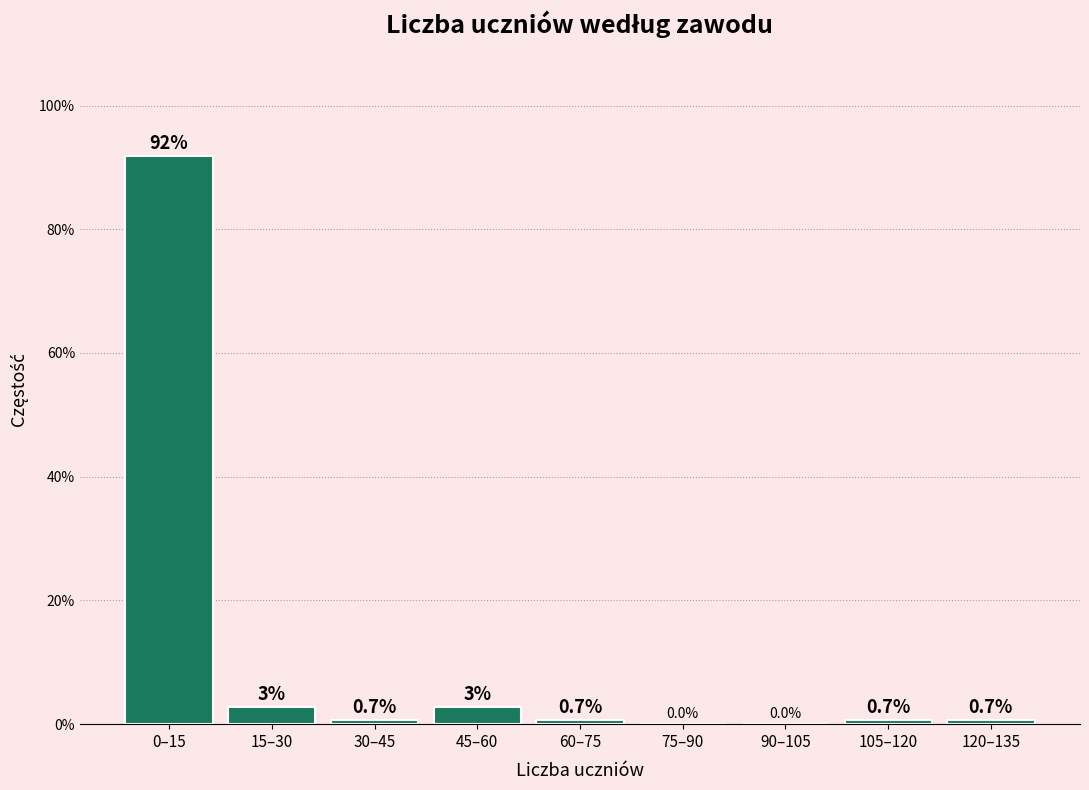

Reading left to right, transcribe all the data shown in this chart.

0–15=91.9	15–30=2.7	30–45=0.7	45–60=2.7	60–75=0.7	75–90=0.0	90–105=0.0	105–120=0.7	120–135=0.7